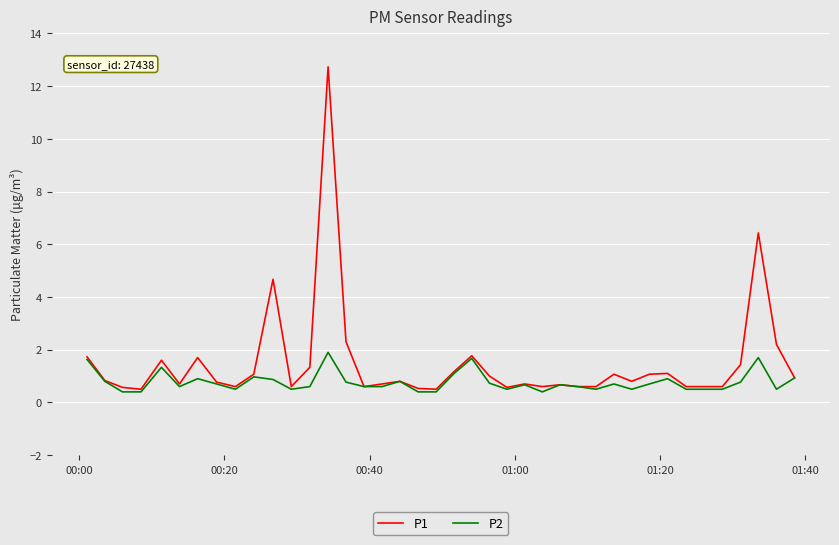

Which series has the largest total across all categories?

P1